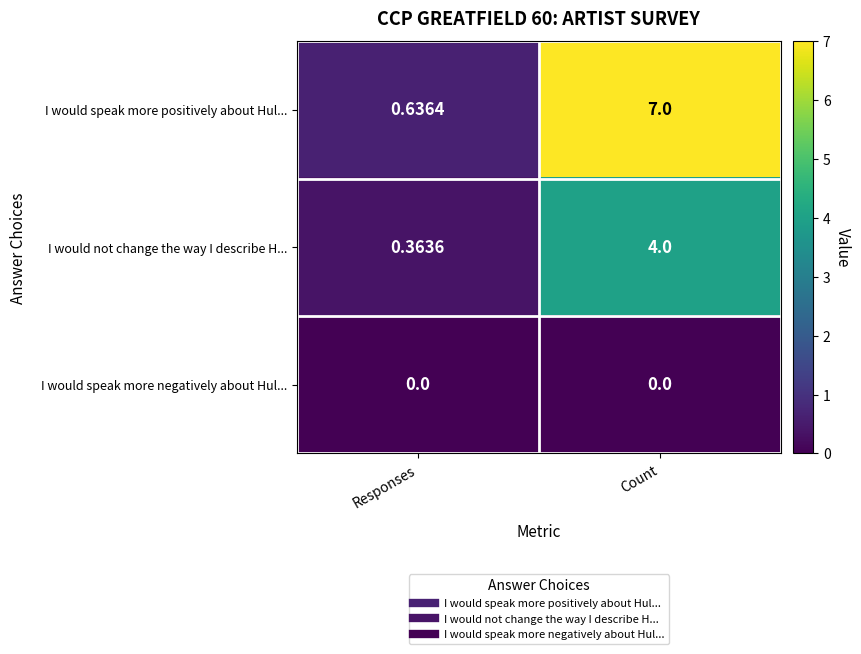

At how many categories does at least one series exceed 2?

1